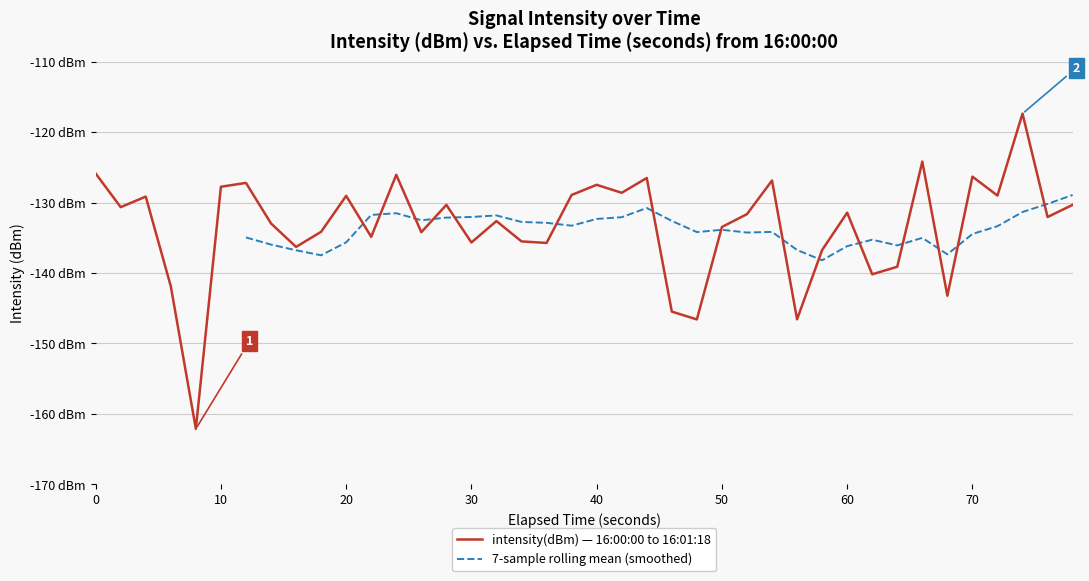

What is the difference between the maximum and minimum values?

44.8